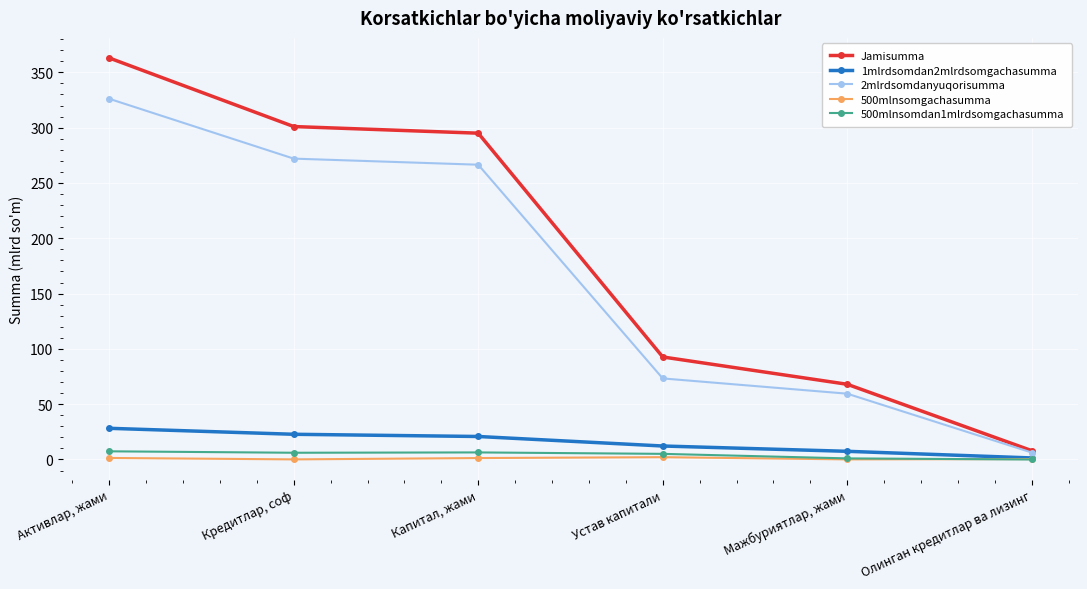

How many values in the 2mlrdsomdanyuqorisumma series exceed 266?

3